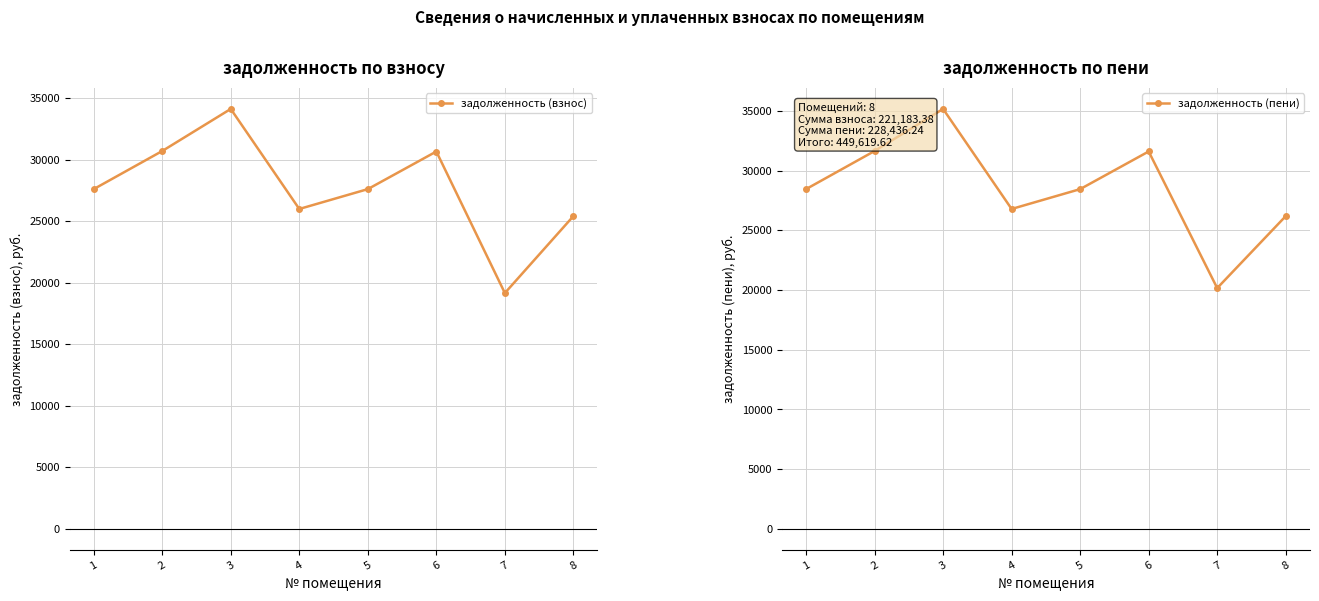

What are all the series names shown in the legend?

задолженность (взнос), задолженность (пени)